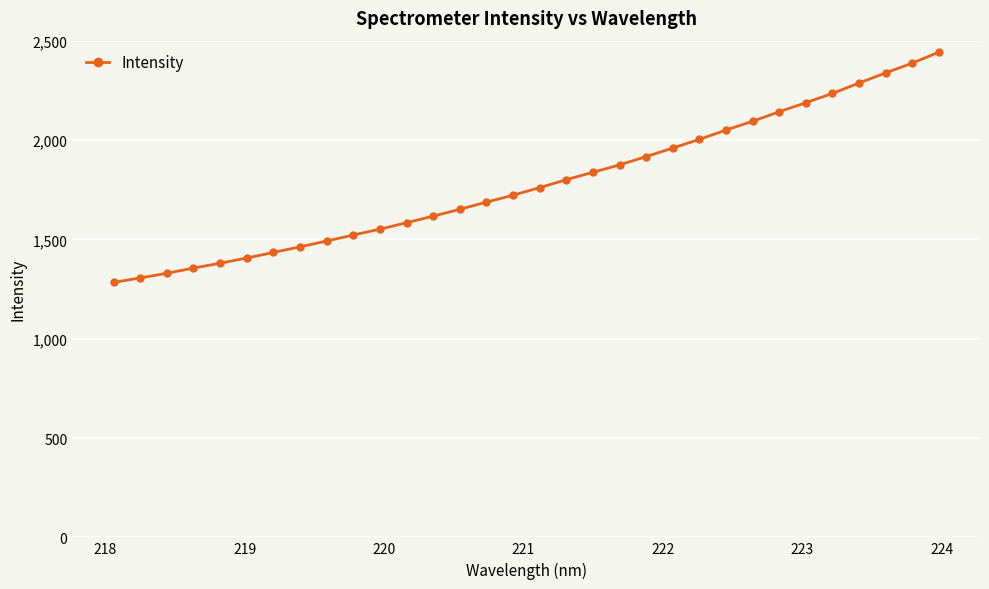

What is the maximum value shown in the chart?

2442.4